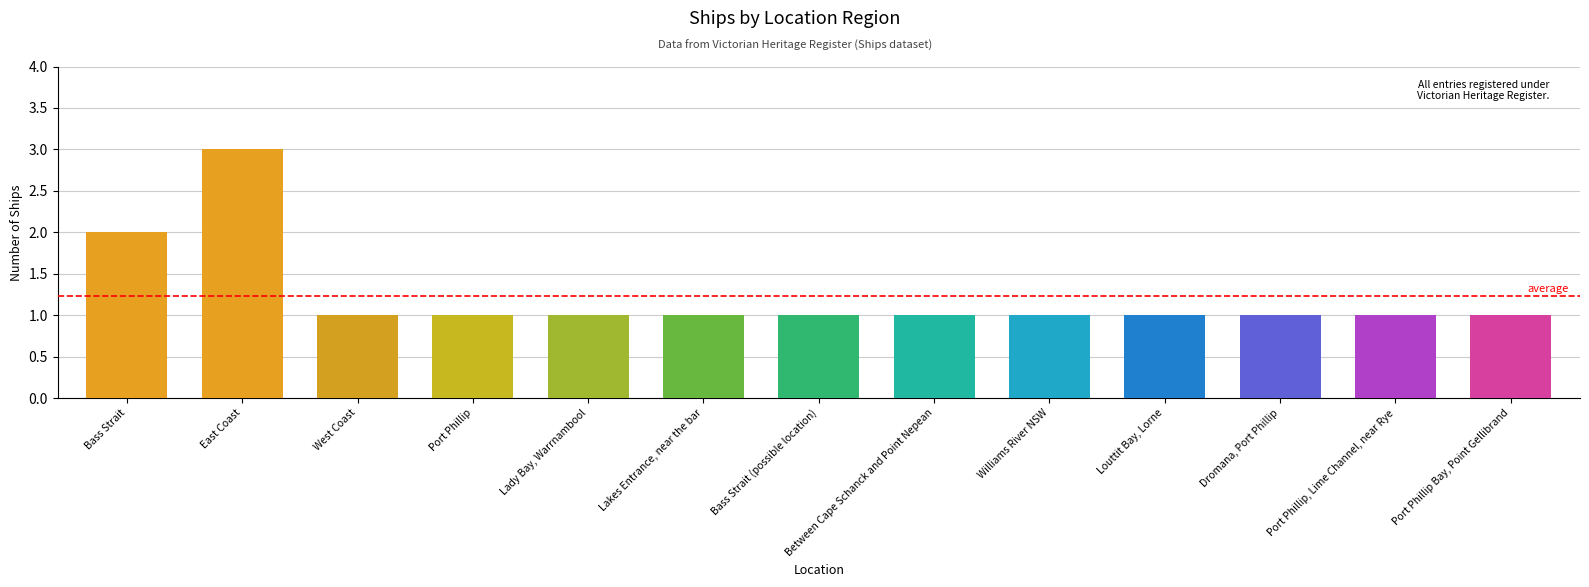

The chart shows a value of 0 at Lakes Entrance, near the bar. True or false?

False